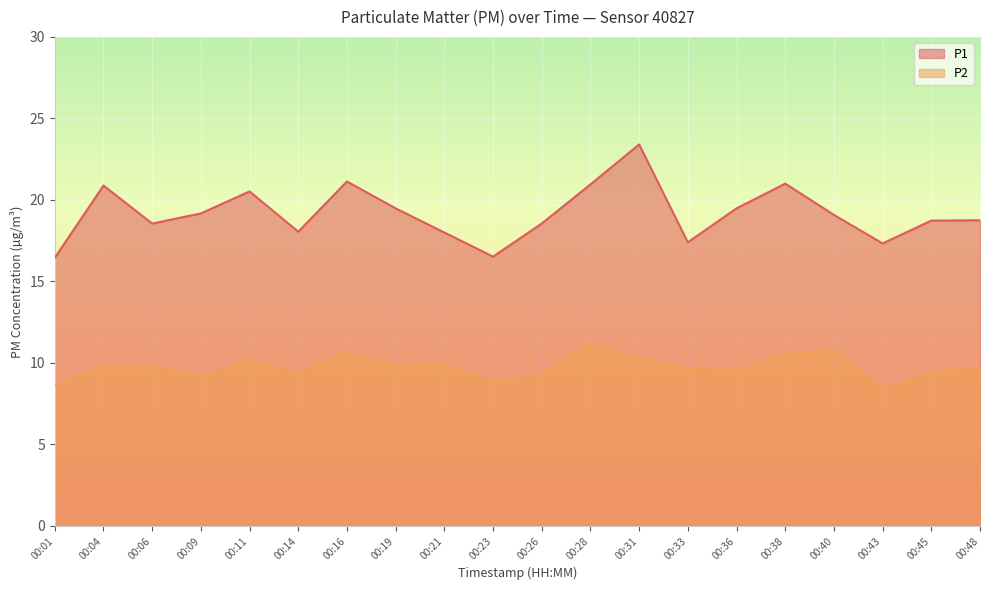

What is the value of the P2 point at the 9th from the left?

9.9